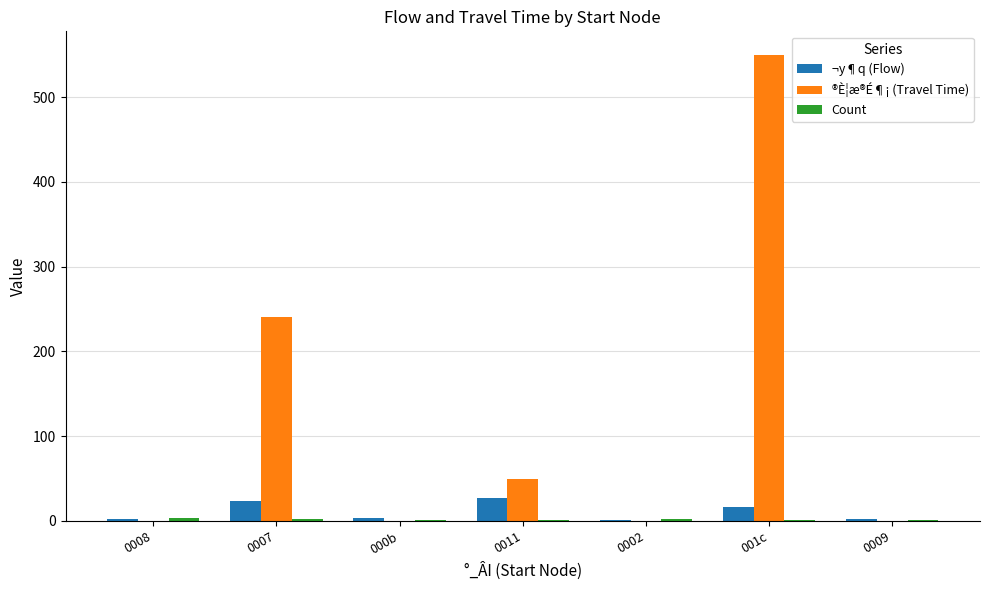

What is the maximum value for ¬y¶q (Flow)?

27